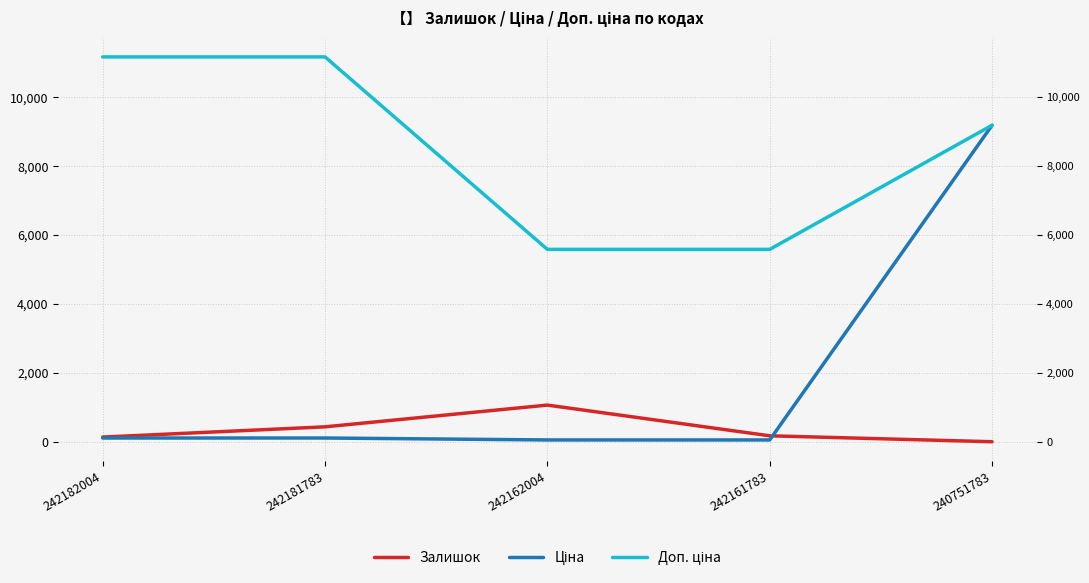

What is the difference between the highest and lowest values at 242162004?

5529.1